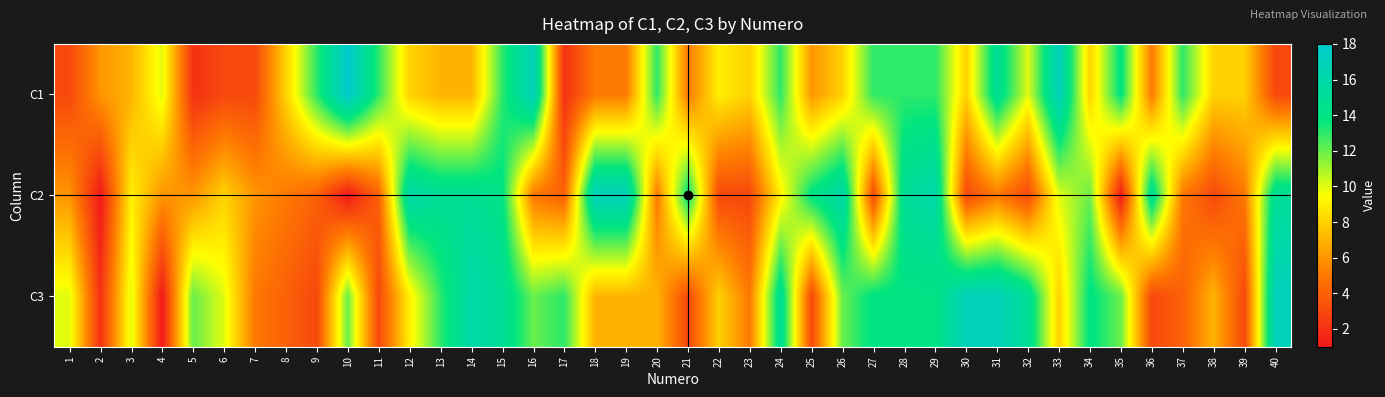

Which series has the widest spread of values?

C1